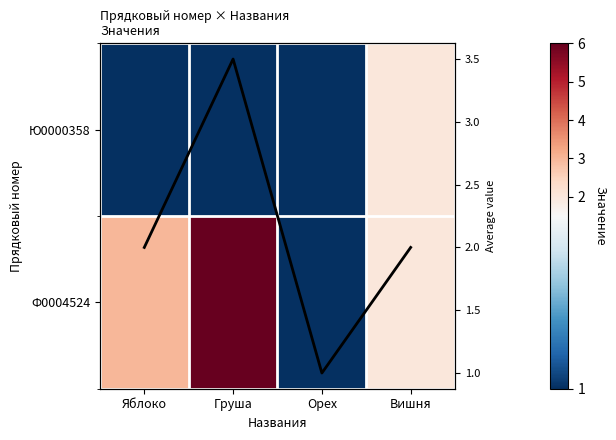

What is the difference between the Ю0000358 values at Вишня and Яблоко?

1.0